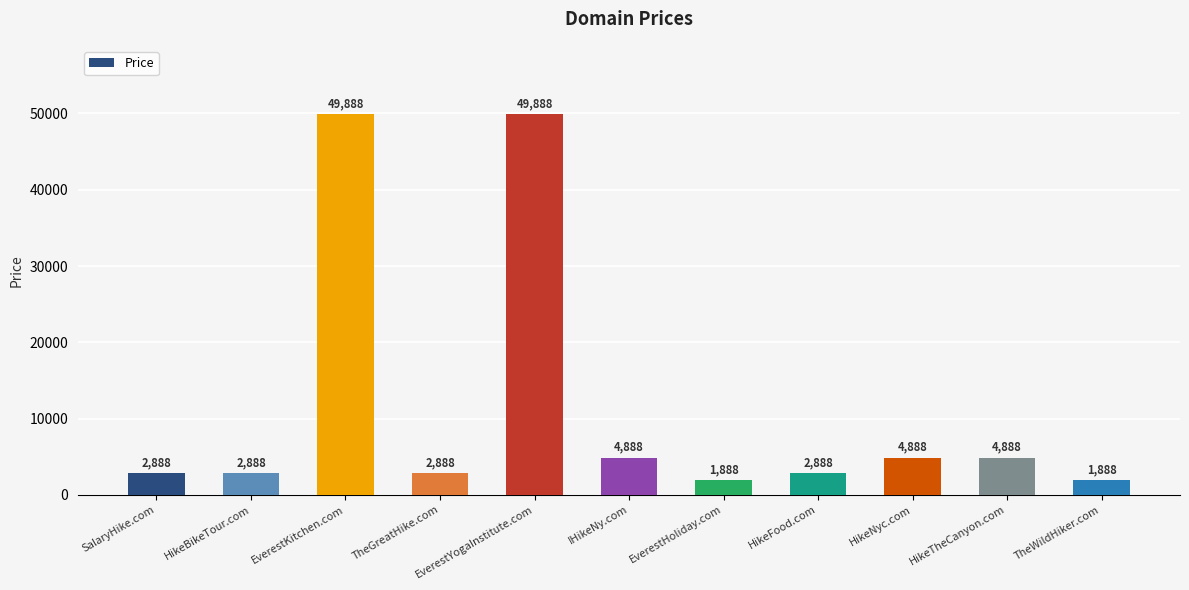

Which has a higher value, EverestHoliday.com or HikeFood.com?

HikeFood.com